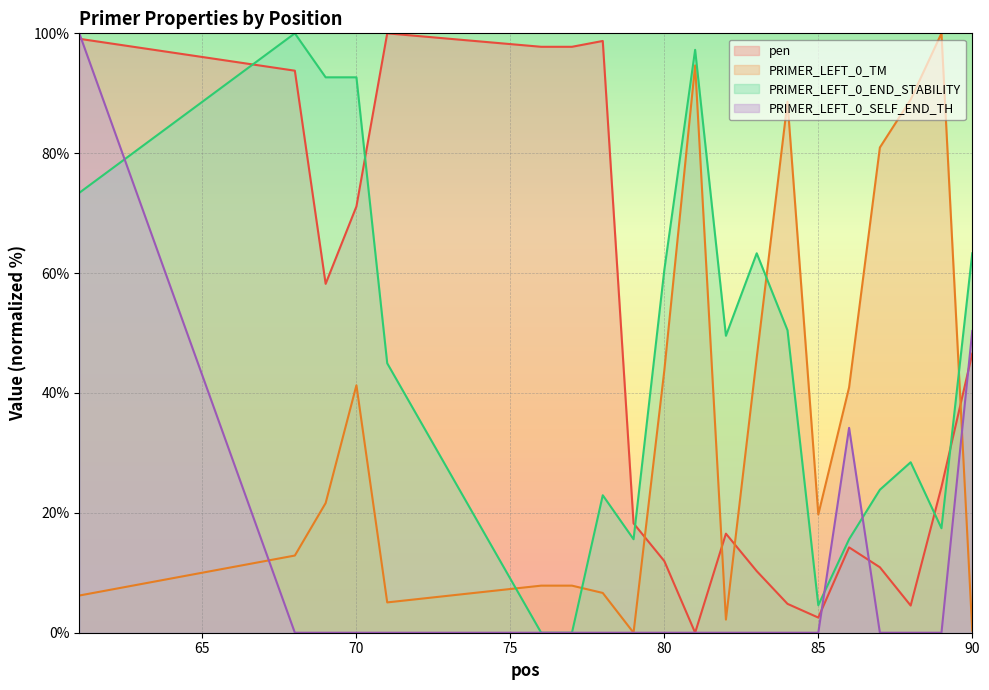

After their last crossing, which series has the higher values: PRIMER_LEFT_0_SELF_END_TH or PRIMER_LEFT_0_TM?

PRIMER_LEFT_0_SELF_END_TH